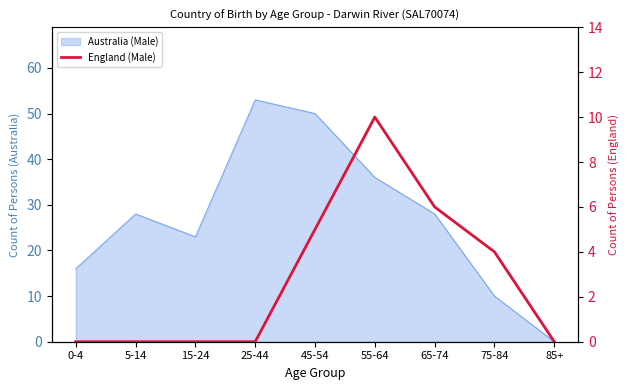

Reading left to right, what are all the values shown in this chart?

0	0	0	0	5	10	6	4	0